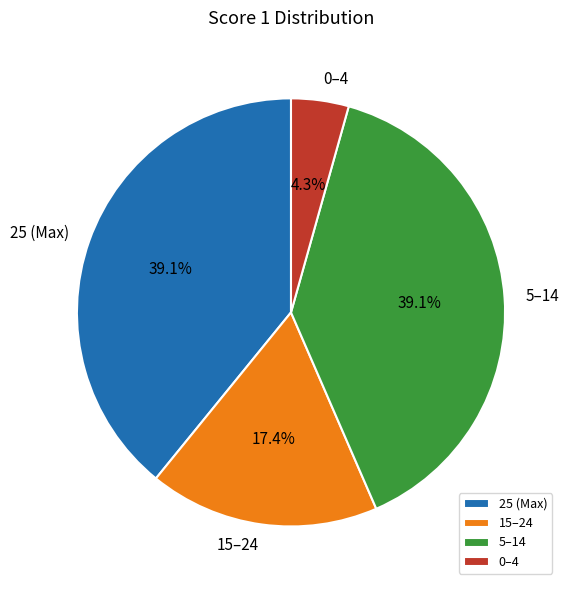

Does any single category account for the majority?

No